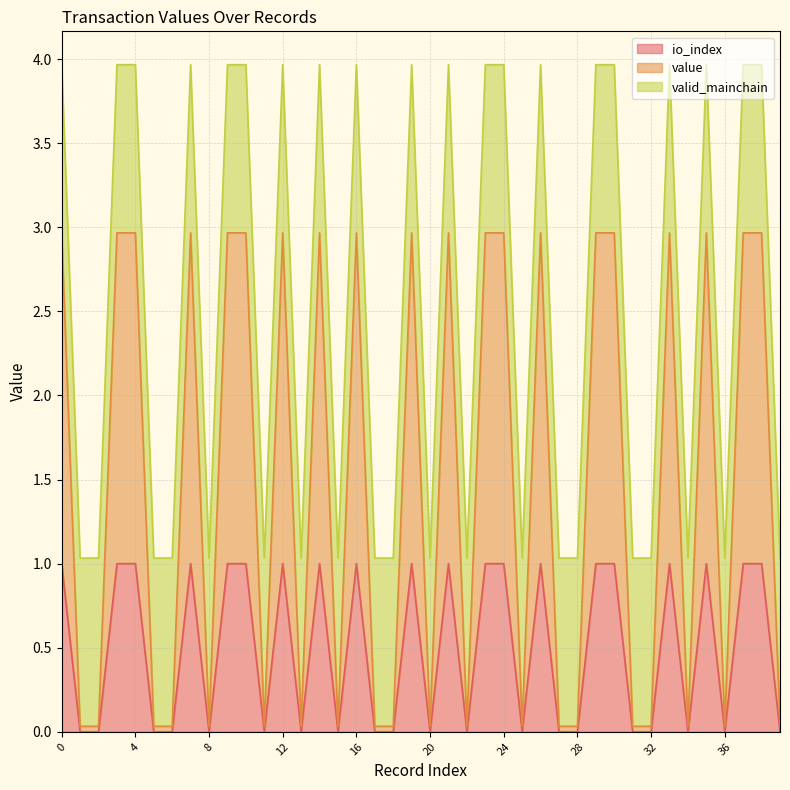

What is the value of the io_index point at the 20th from the left?

1.0